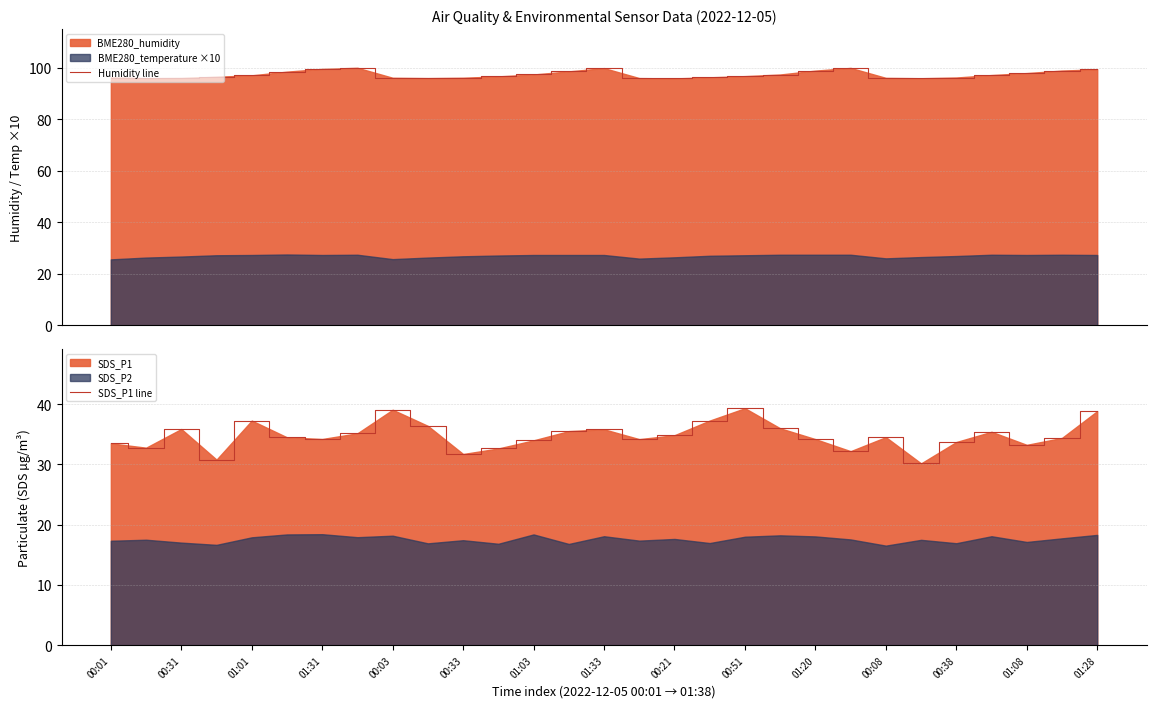

How many interior local peaks does the Humidity line series have?

3